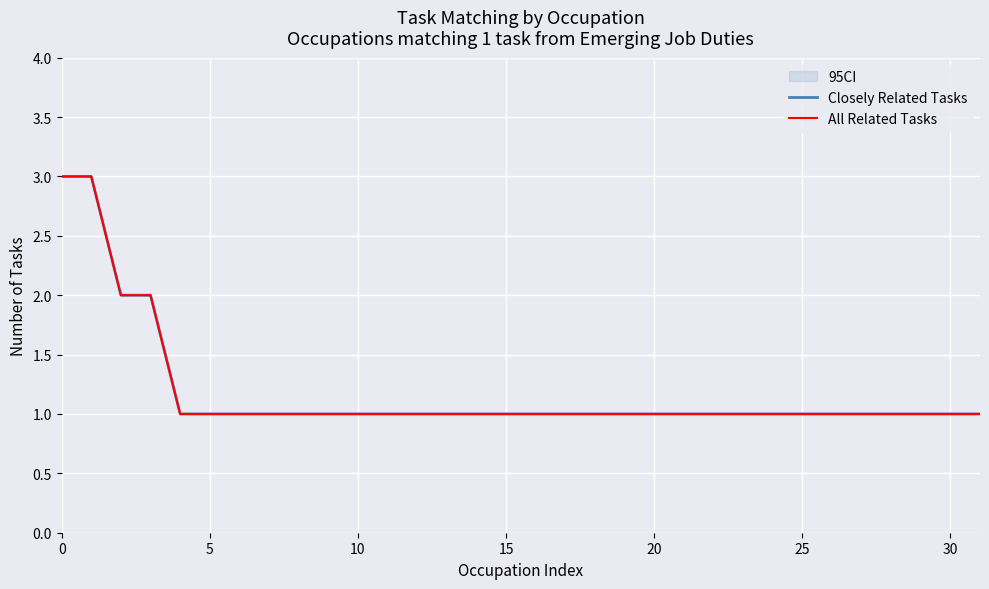

How many data points in All Related Tasks are above 1?

4